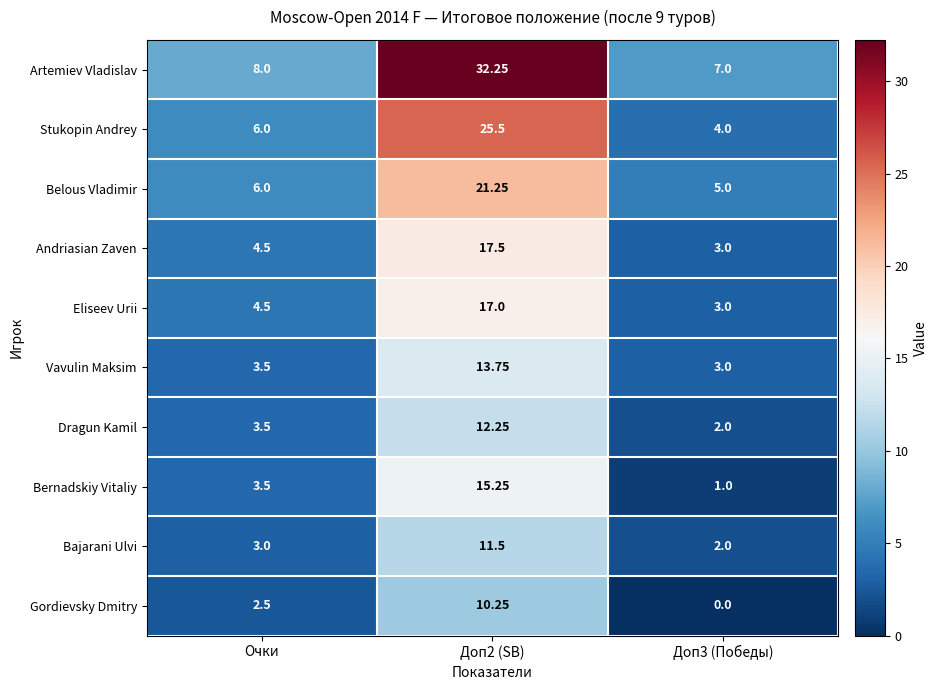

Which series has the largest range (max minus min)?

Artemiev Vladislav